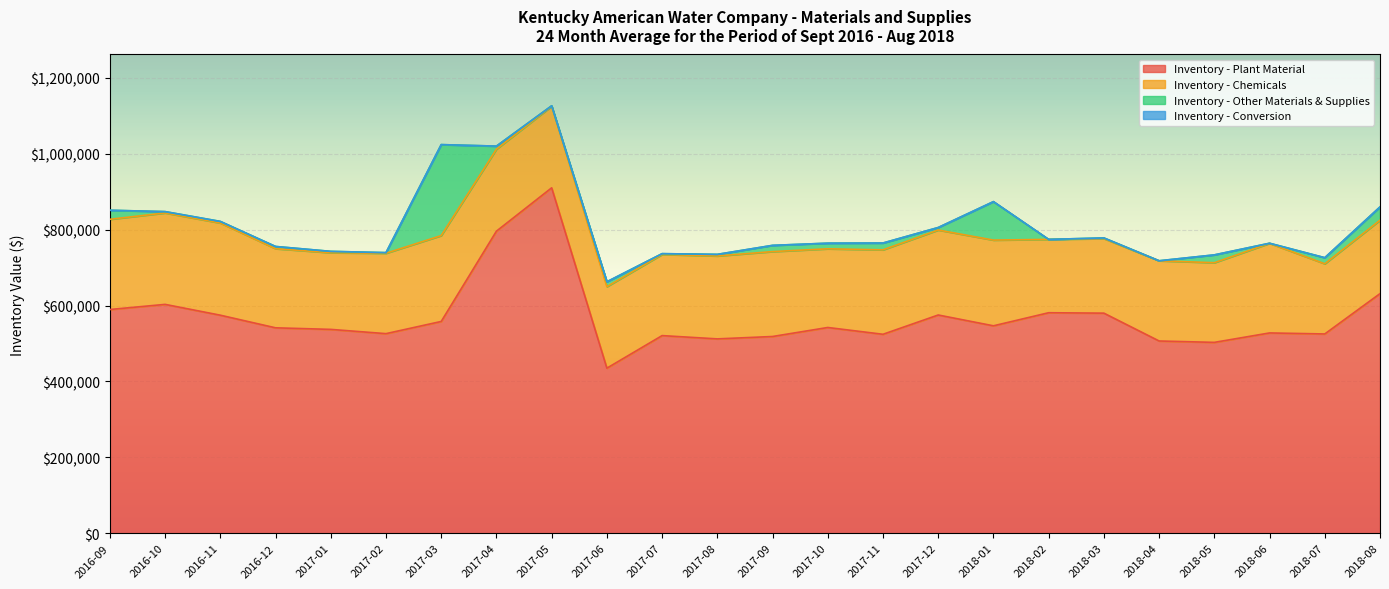

How many times do Inventory - Chemicals and Inventory - Other Materials & Supplies cross each other?

2